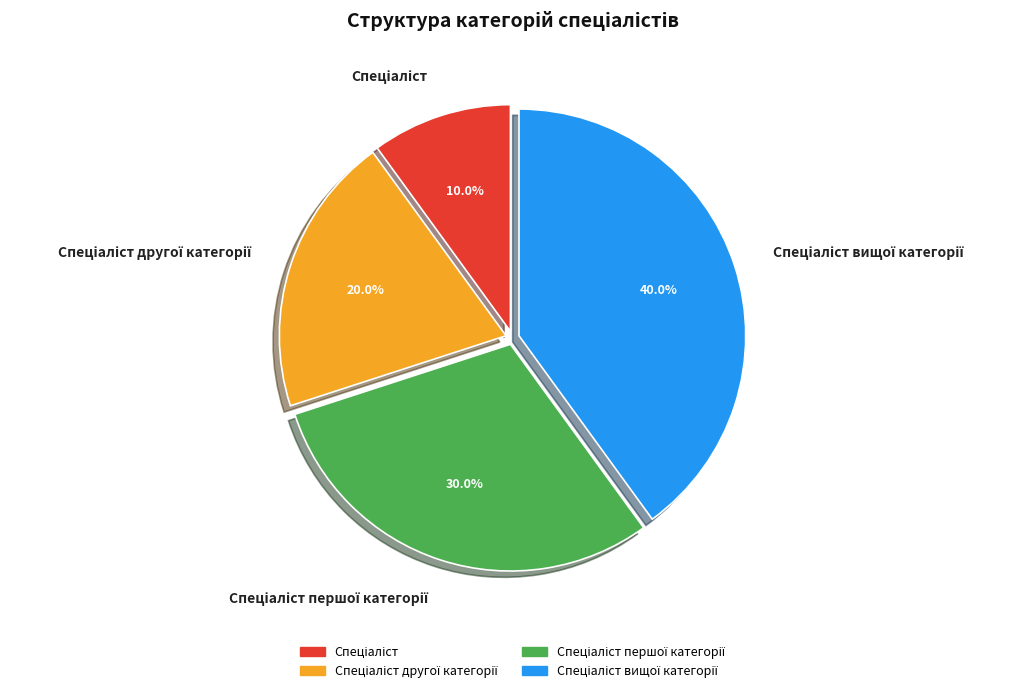

Count the number of slices in the pie.

4